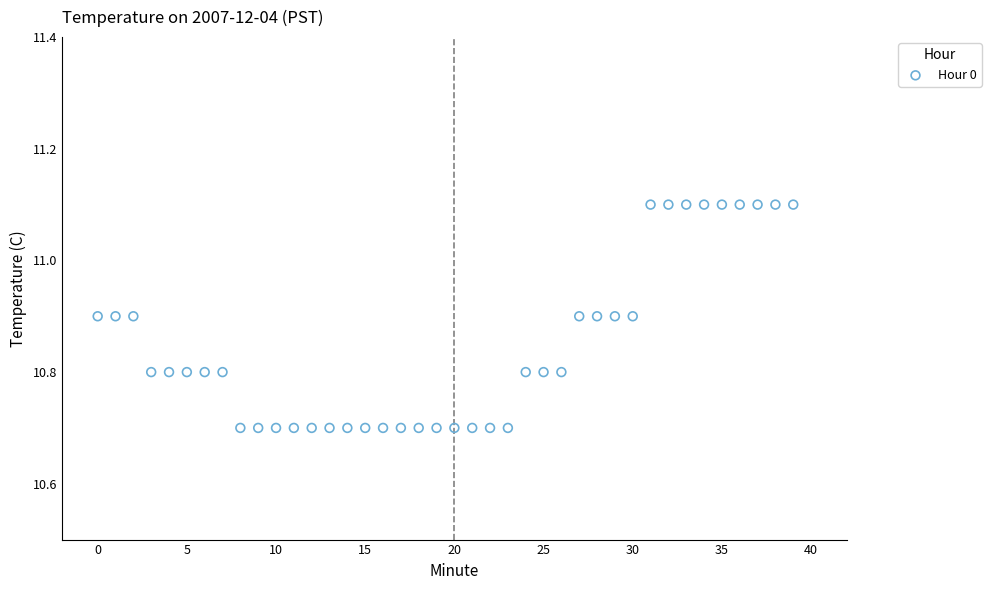

What is the range of Y values (max minus min)?

0.4